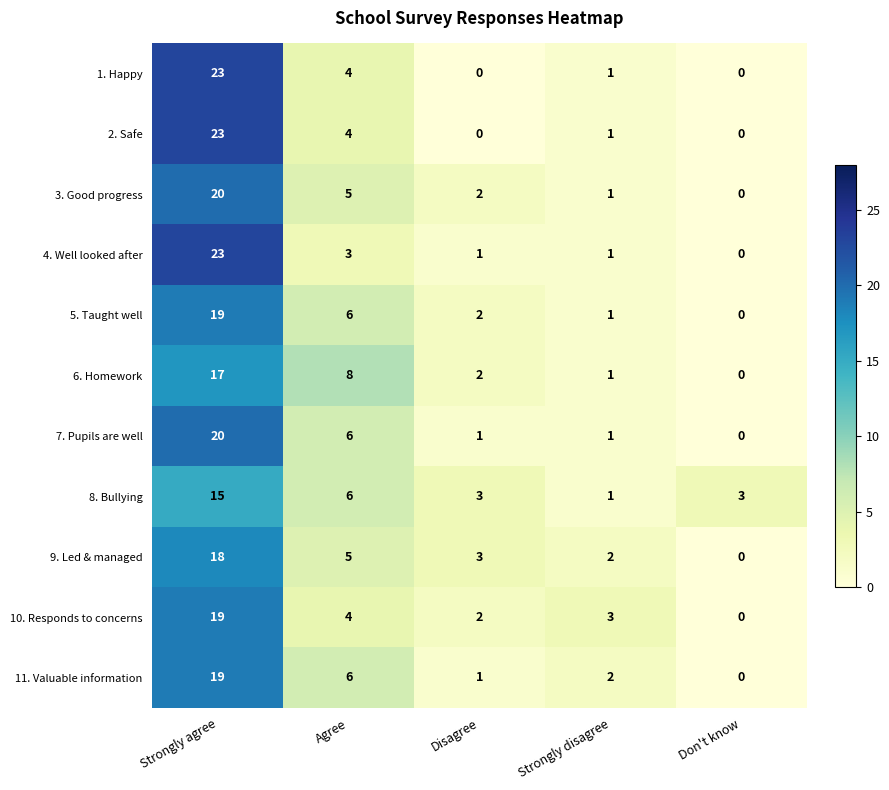

What is the highest value of the 9. Led & managed series?

18